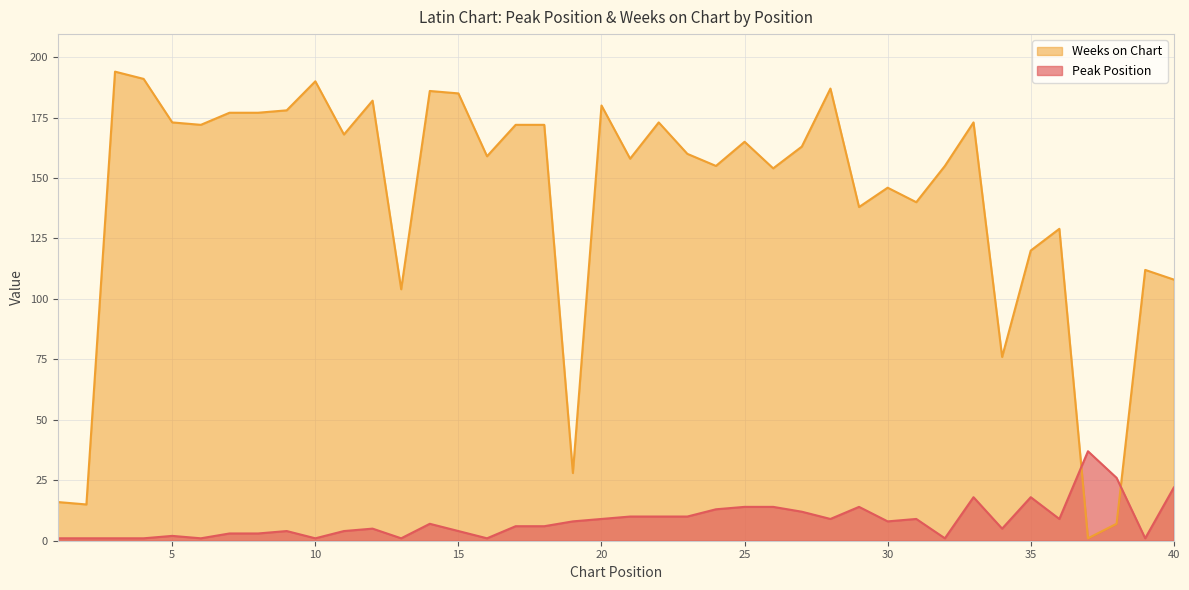

What is the spread (max minus min) of values at 5?

171